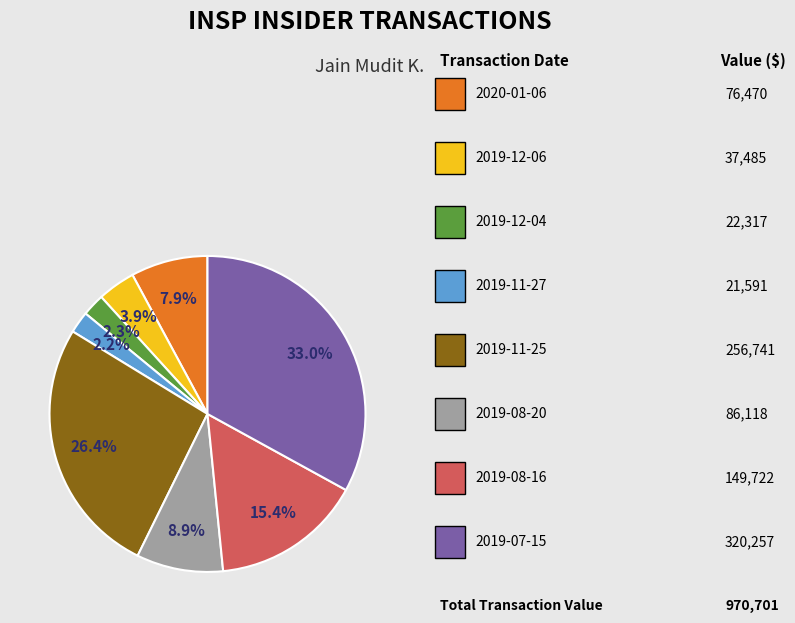

Is there a majority slice in this chart?

No